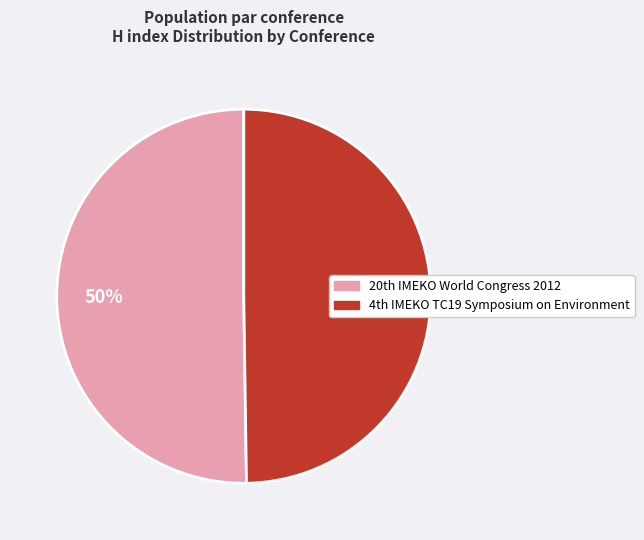

To the nearest percent, what is the average slice percentage?

50%